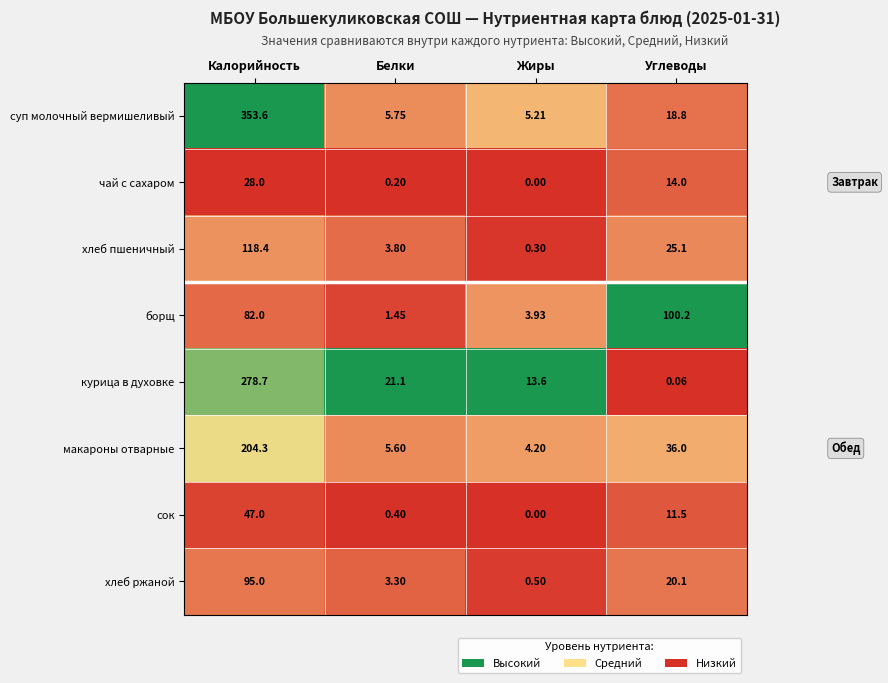

Where is борщ nearest to the value 50?

Калорийность